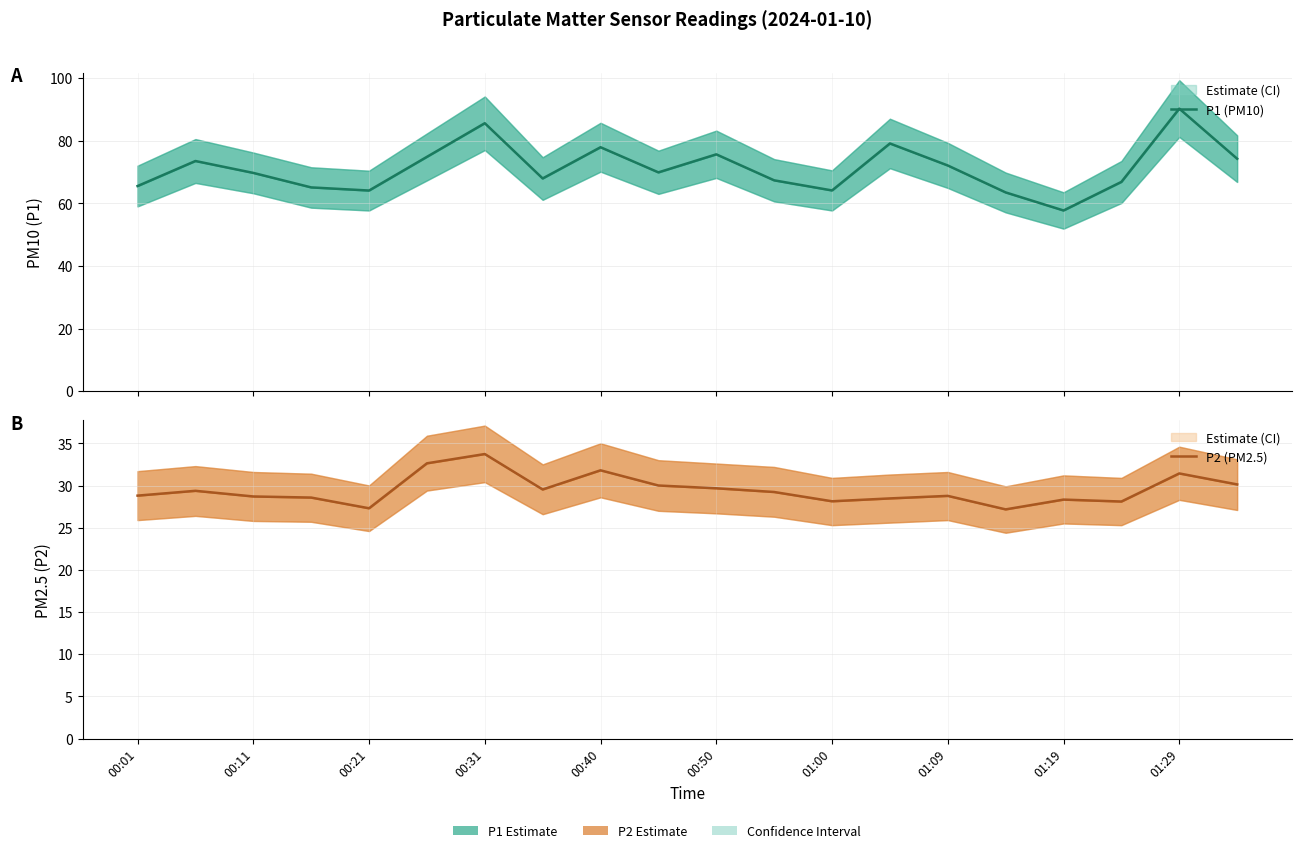

What is the average value of the P1 (PM10) series?

71.2